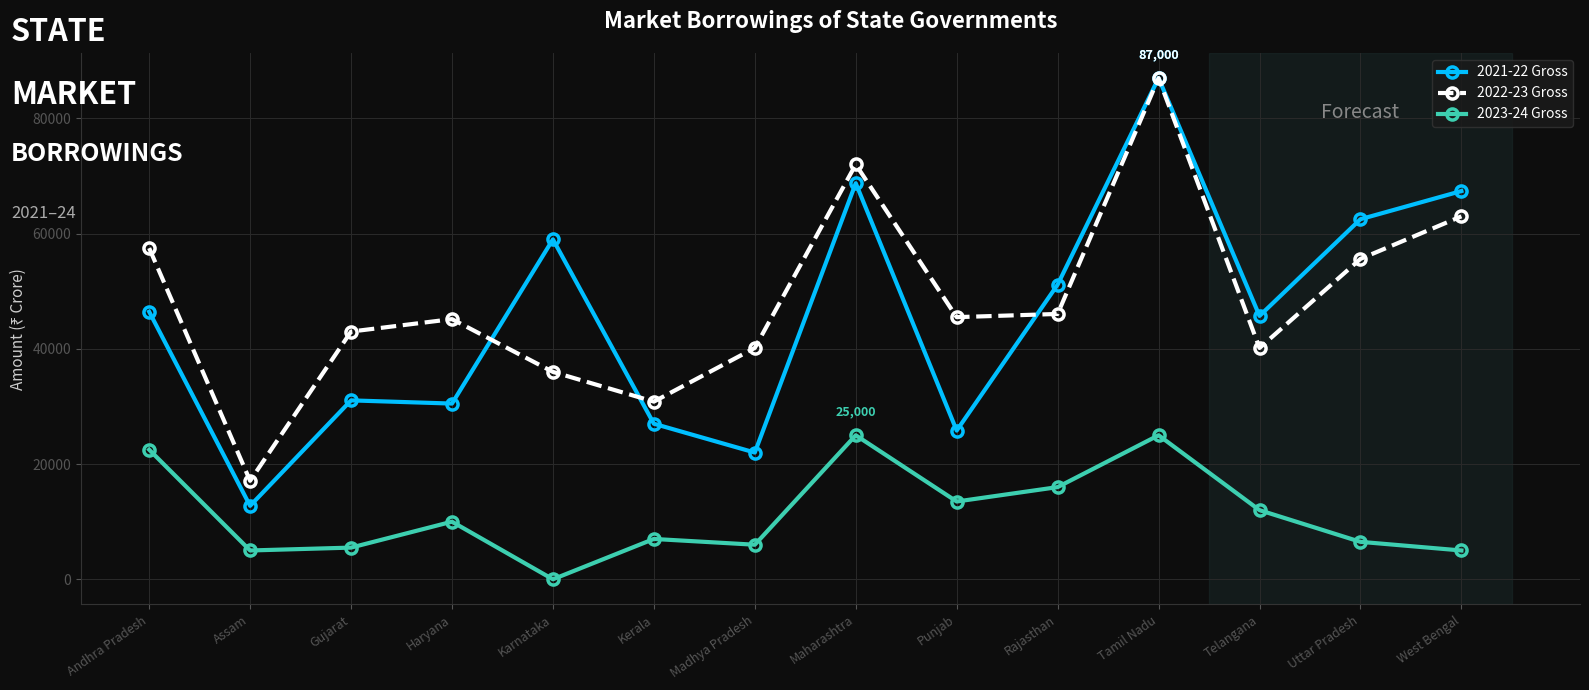

What is the difference between the 2023-24 Gross values at West Bengal and Uttar Pradesh?

1500